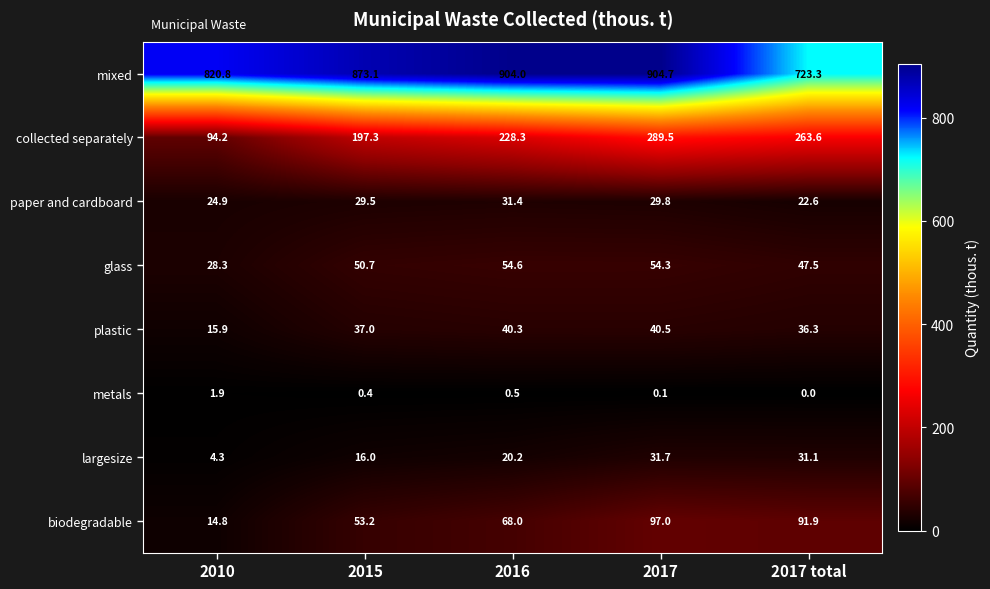

Which category has the highest value across all series?

2017